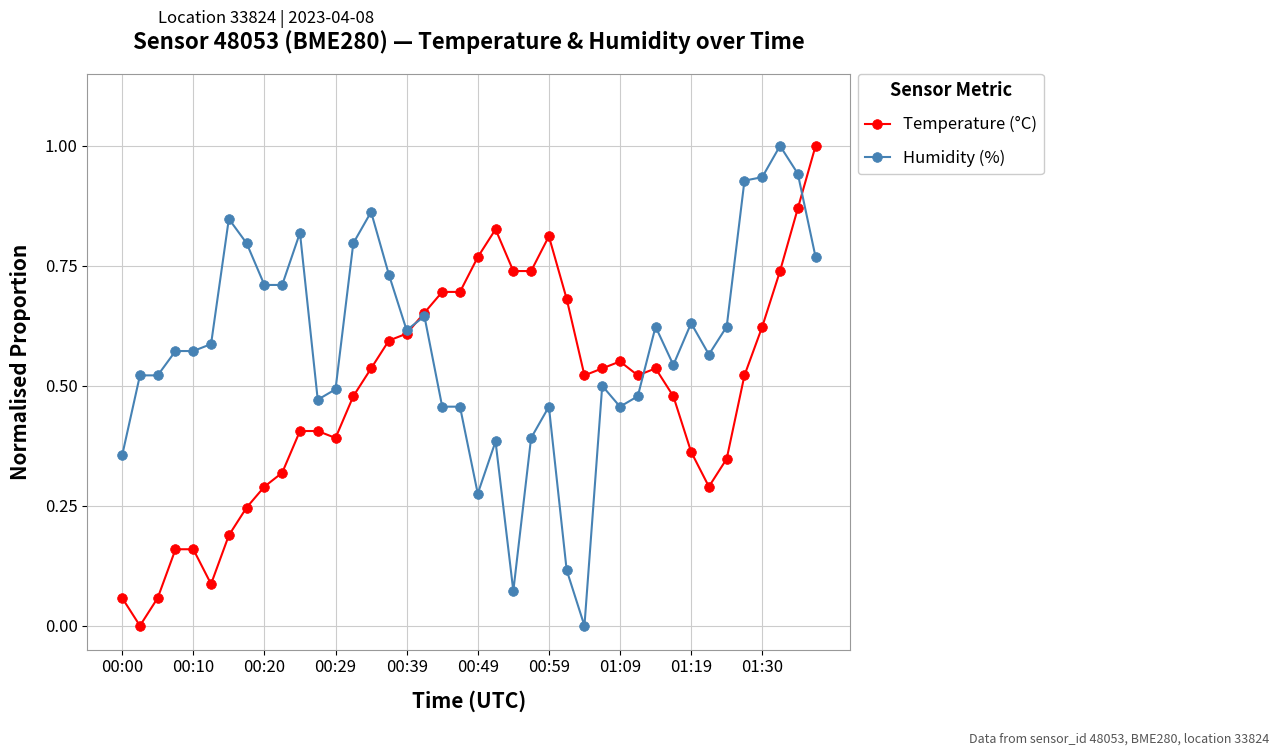

What is the maximum value for Humidity (%)?

1.0